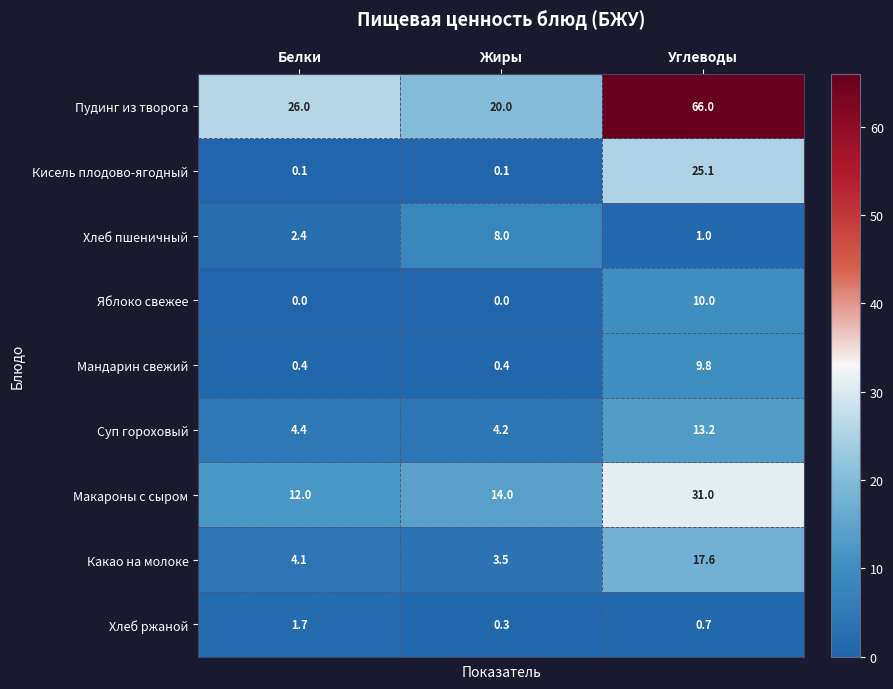

Count the Хлеб пшеничный values in the range 1 to 8.

3